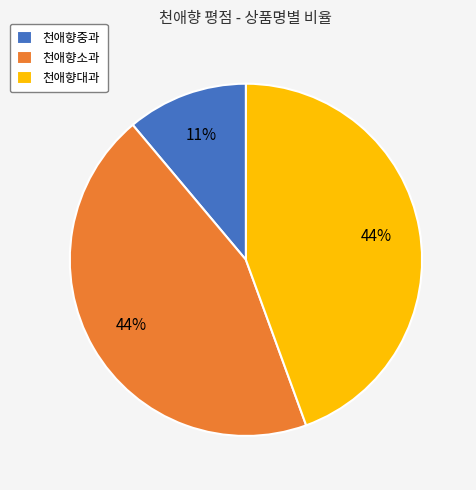

Count the number of slices in the pie.

3